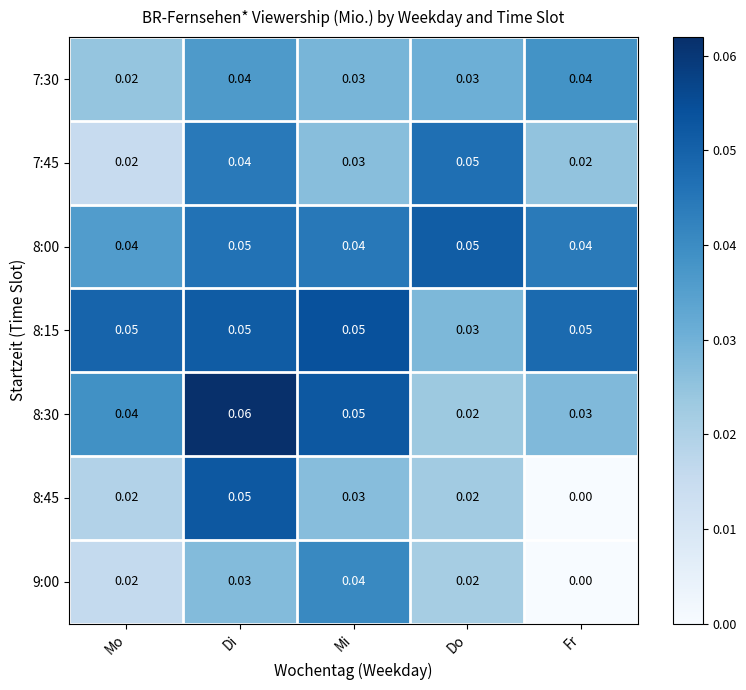

At which category is the sum across all series the highest?

Di